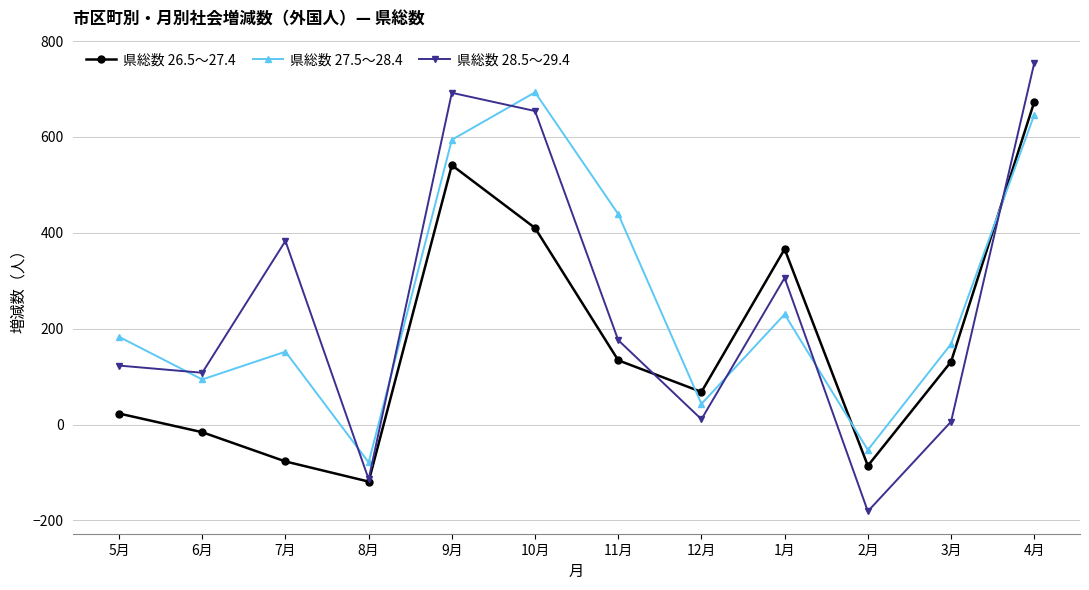

The 県総数 27.5〜28.4 series shows -121 at 8月. True or false?

False